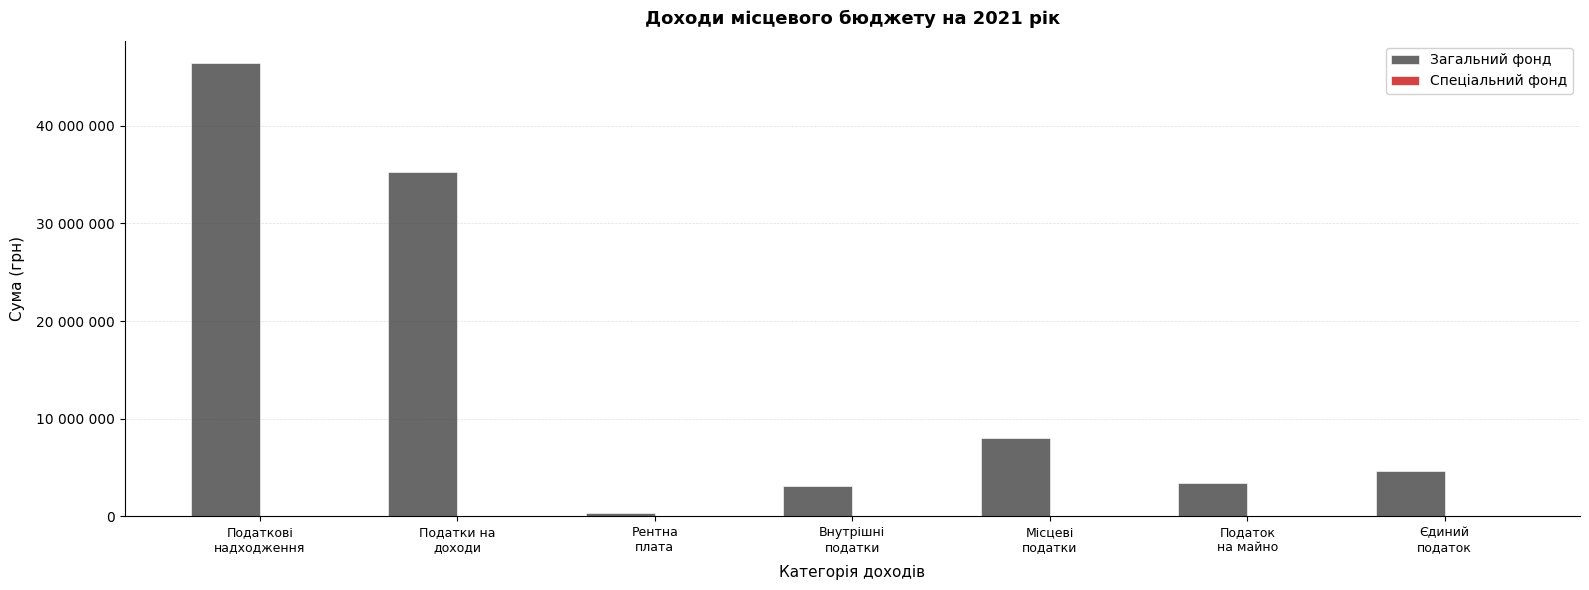

What is the value of the Спеціальний фонд bar at the 1st from the left?

10000